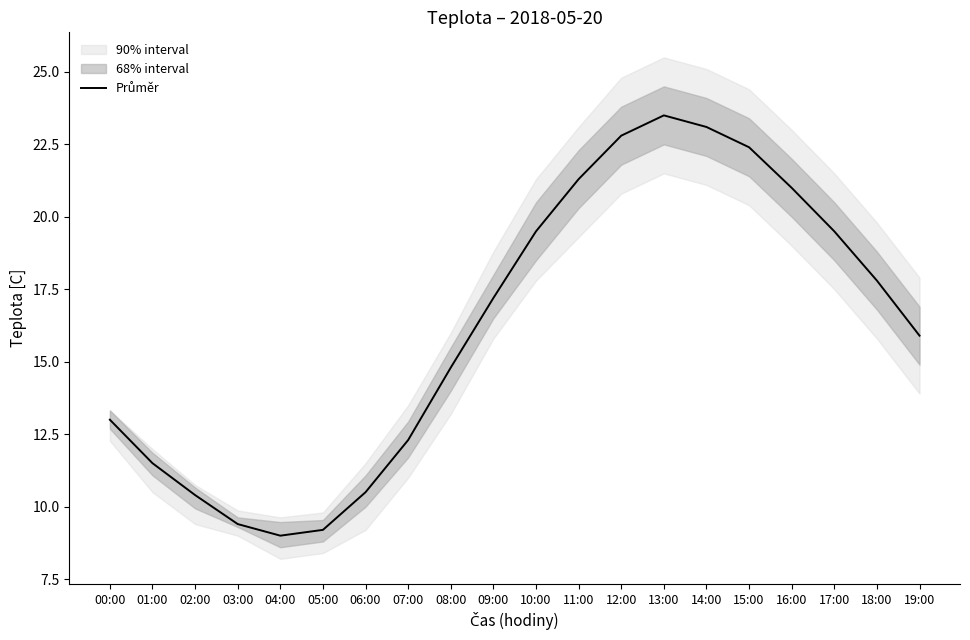

List the labels in order of value, smallest first.

04:00, 05:00, 03:00, 02:00, 06:00, 01:00, 07:00, 00:00, 08:00, 19:00, 09:00, 18:00, 10:00, 17:00, 16:00, 11:00, 15:00, 12:00, 14:00, 13:00